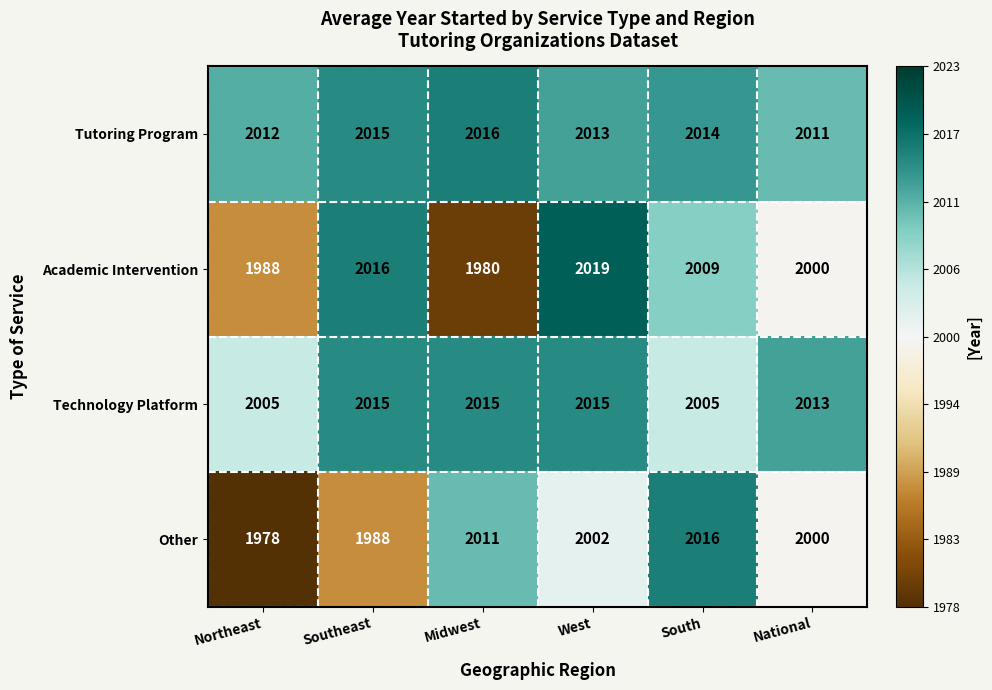

How many values in the Academic Intervention series are below 2009?

3